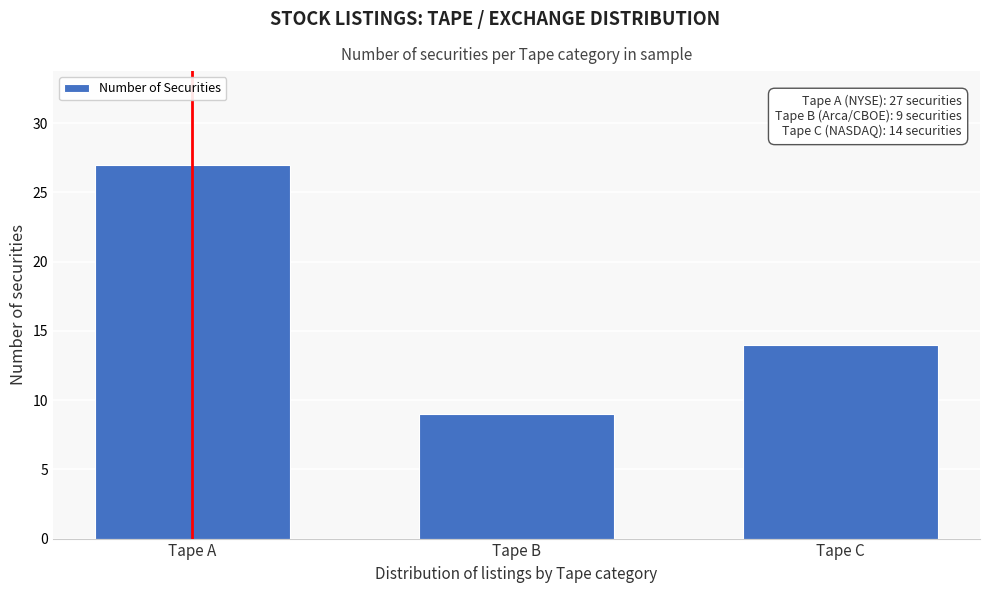

Reading right to left, transcribe all the data shown in this chart.

Tape C=14	Tape B=9	Tape A=27